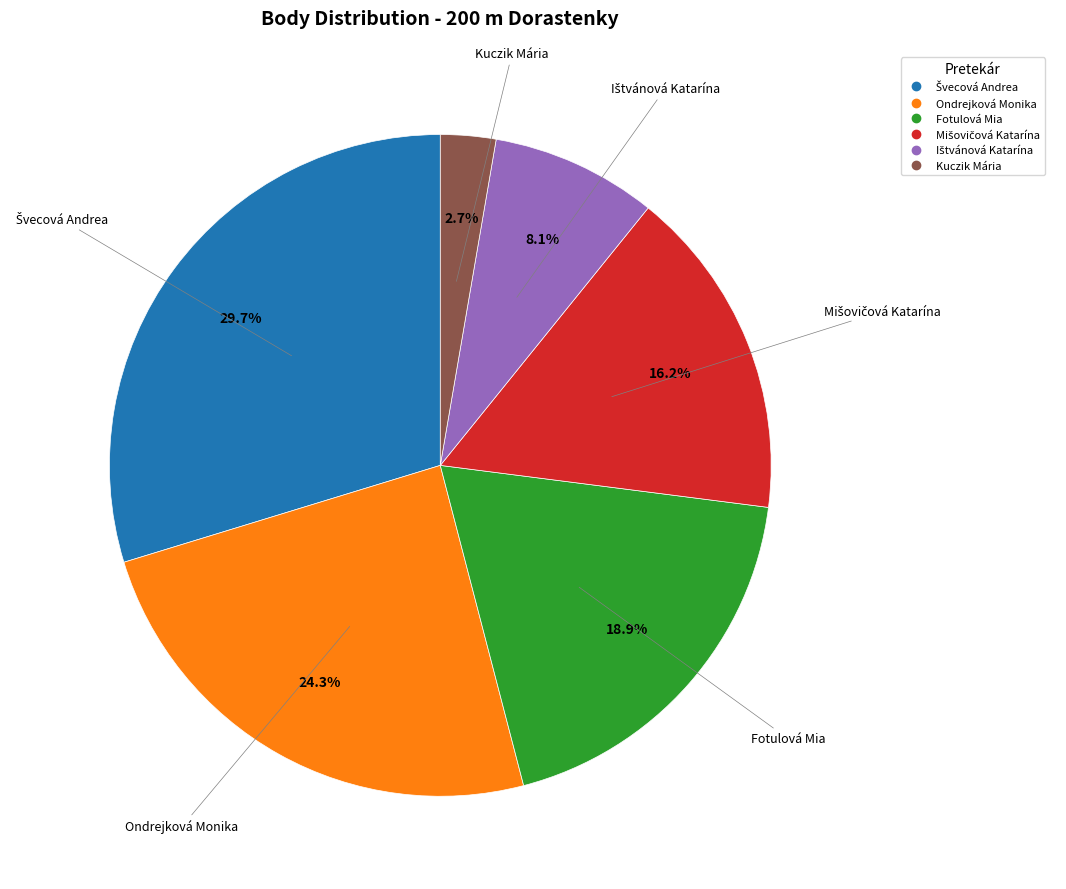

What percentage is NOT represented by Kuczik Mária?

97.3%